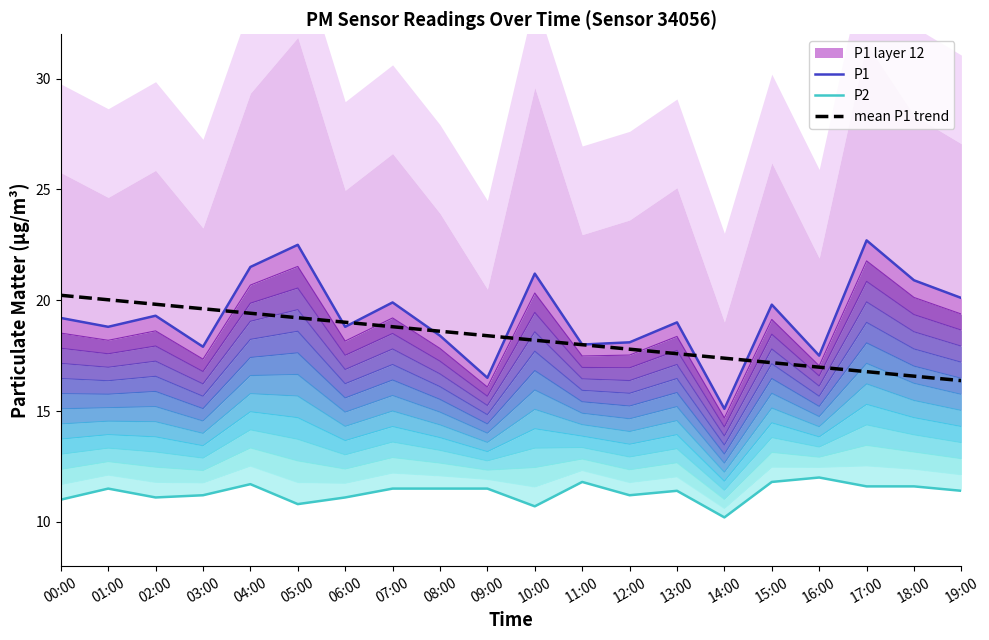

How many lines are shown in the chart?

3